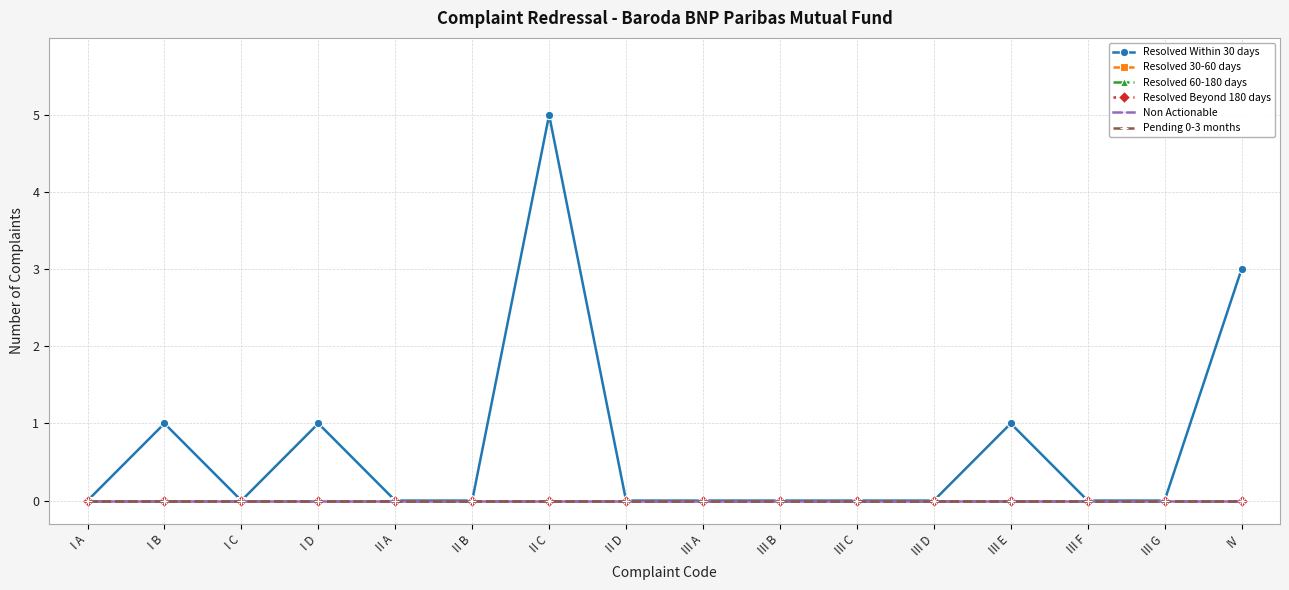

Between I C and III G, which series saw the biggest shift?

Resolved Within 30 days